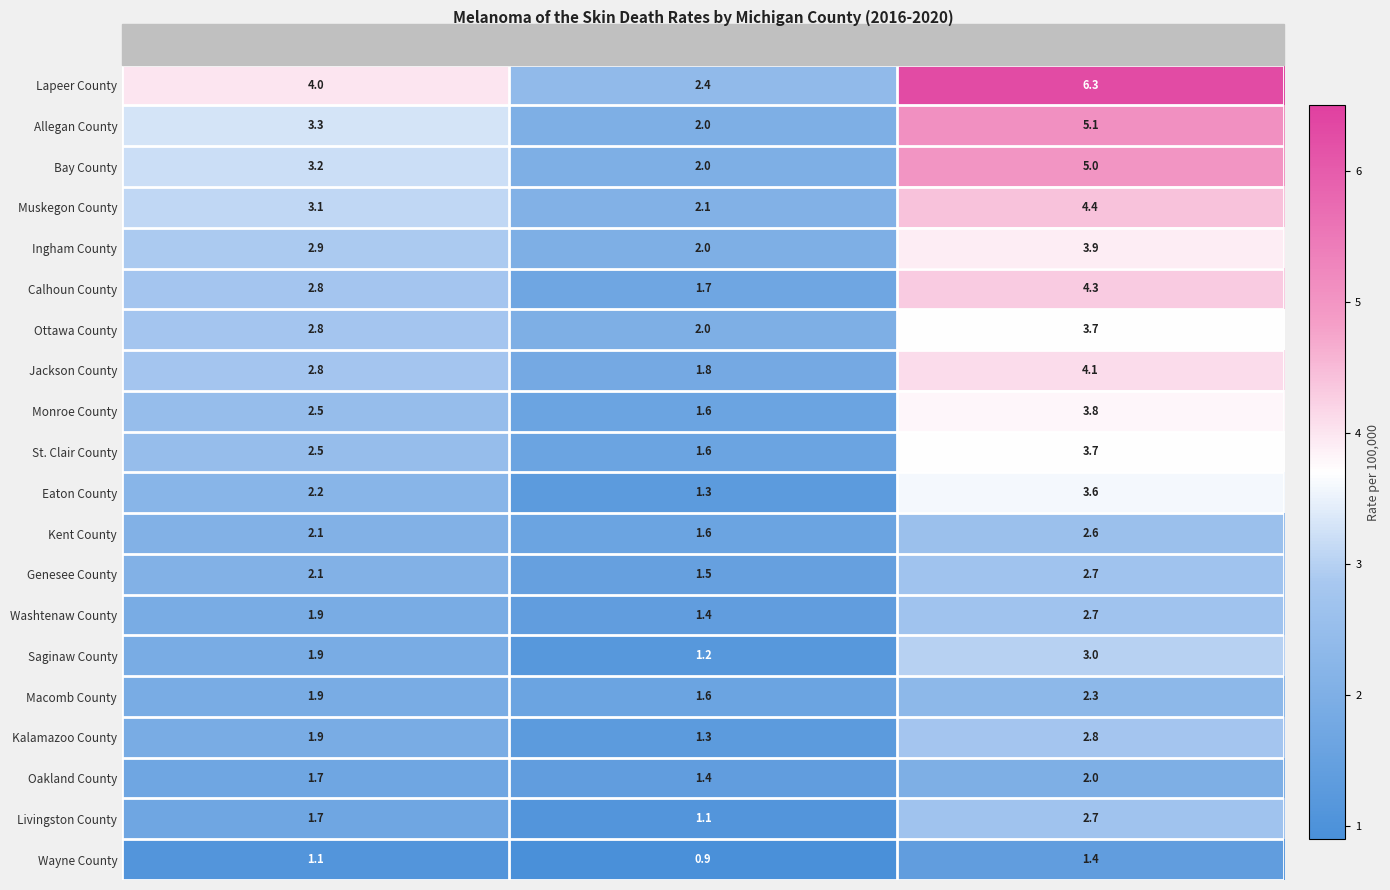

Which series changed the most between Age-Adjusted Rate and Lower CI?

Lapeer County